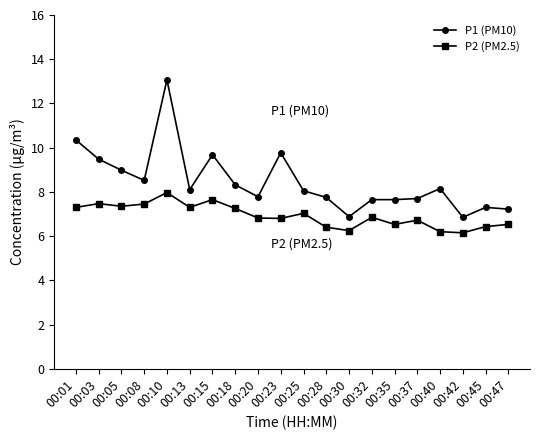

True or false: P1 (PM10) and P2 (PM2.5) intersect in this chart.

False